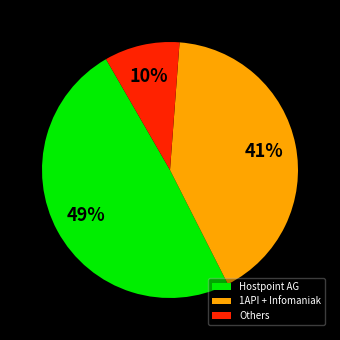

Is there a majority slice in this chart?

No